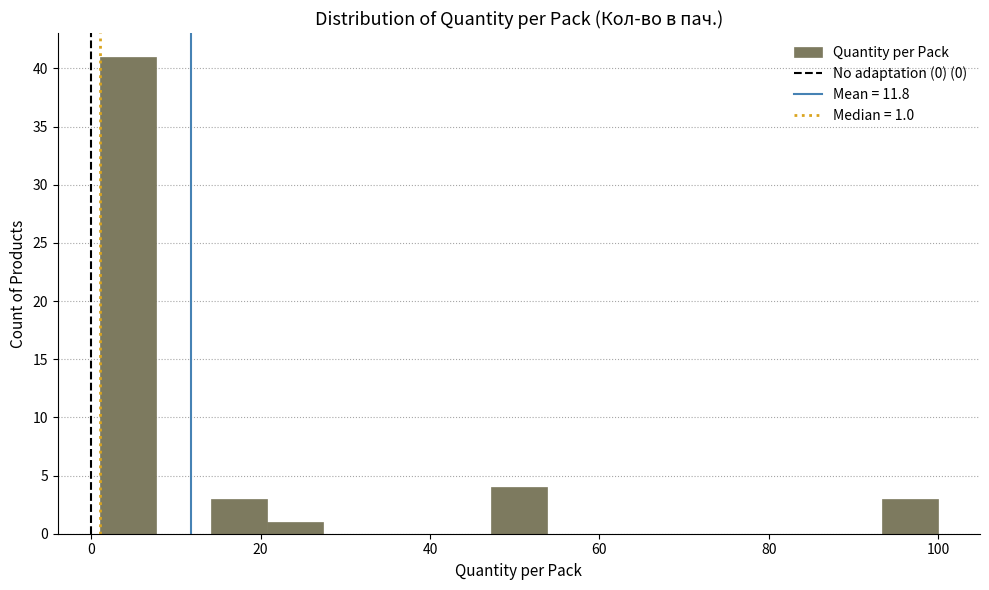

Around what value on the x-axis is the tallest bar? Give the approximate position of its centre, as read against the axis.

4